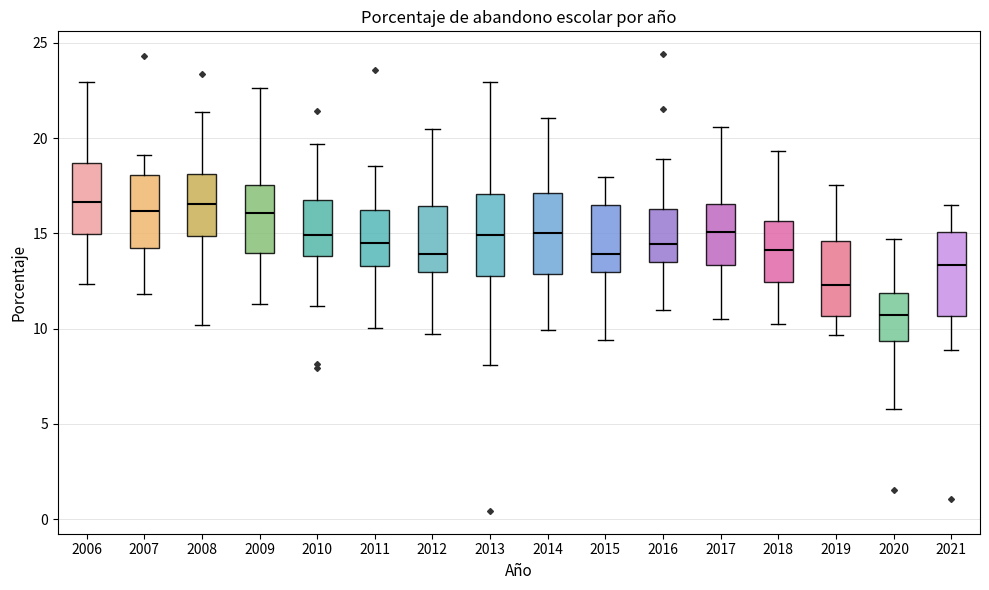

Which box has the lowest median line?

2020